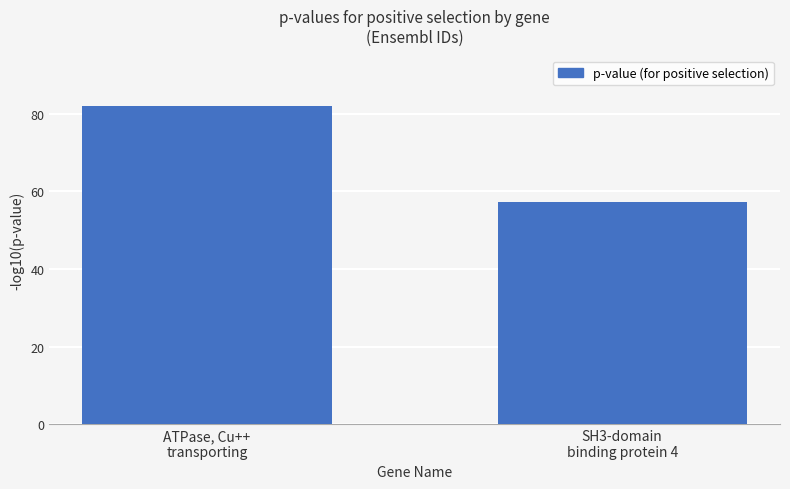

How many data points are less than 81?

1